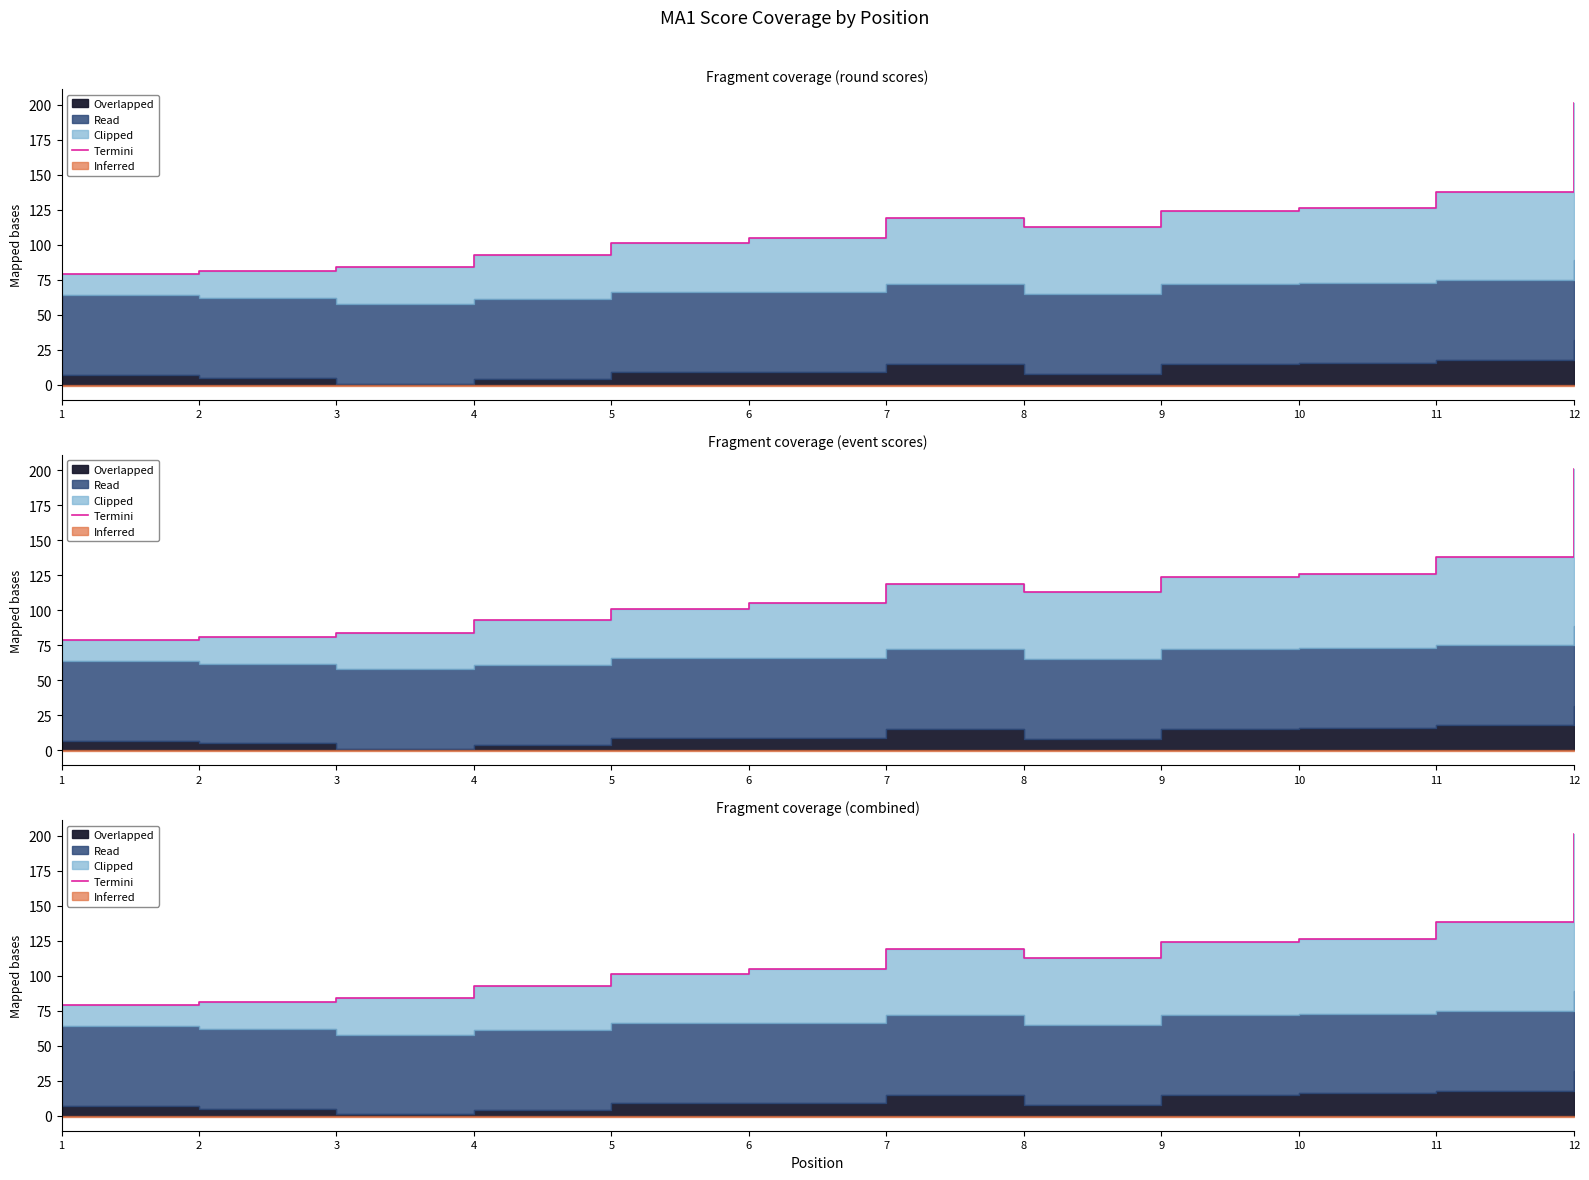

How many lines are shown in the chart?

1